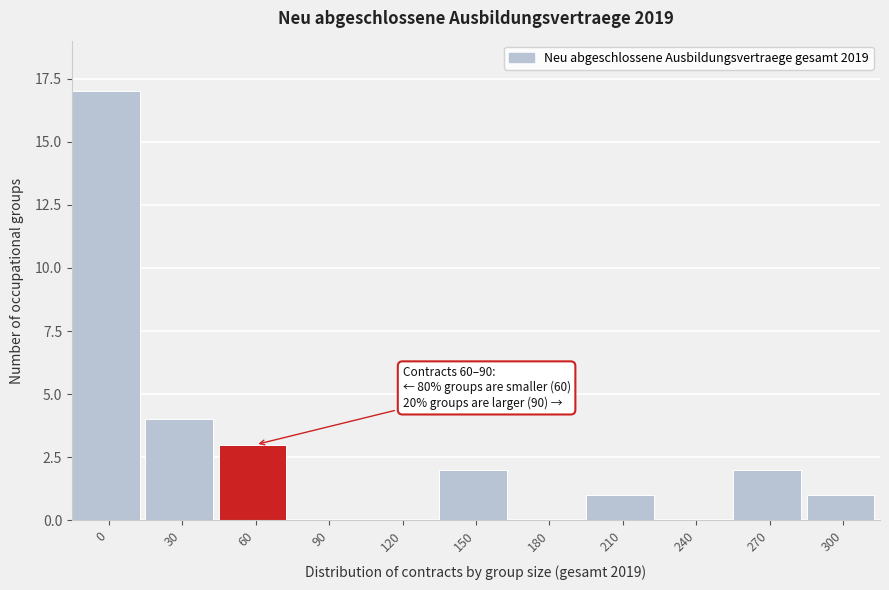

Reading left to right, list all the values displayed in this chart.

0=17	30=4	60=3	90=0	120=0	150=2	180=0	210=1	240=0	270=2	300=1